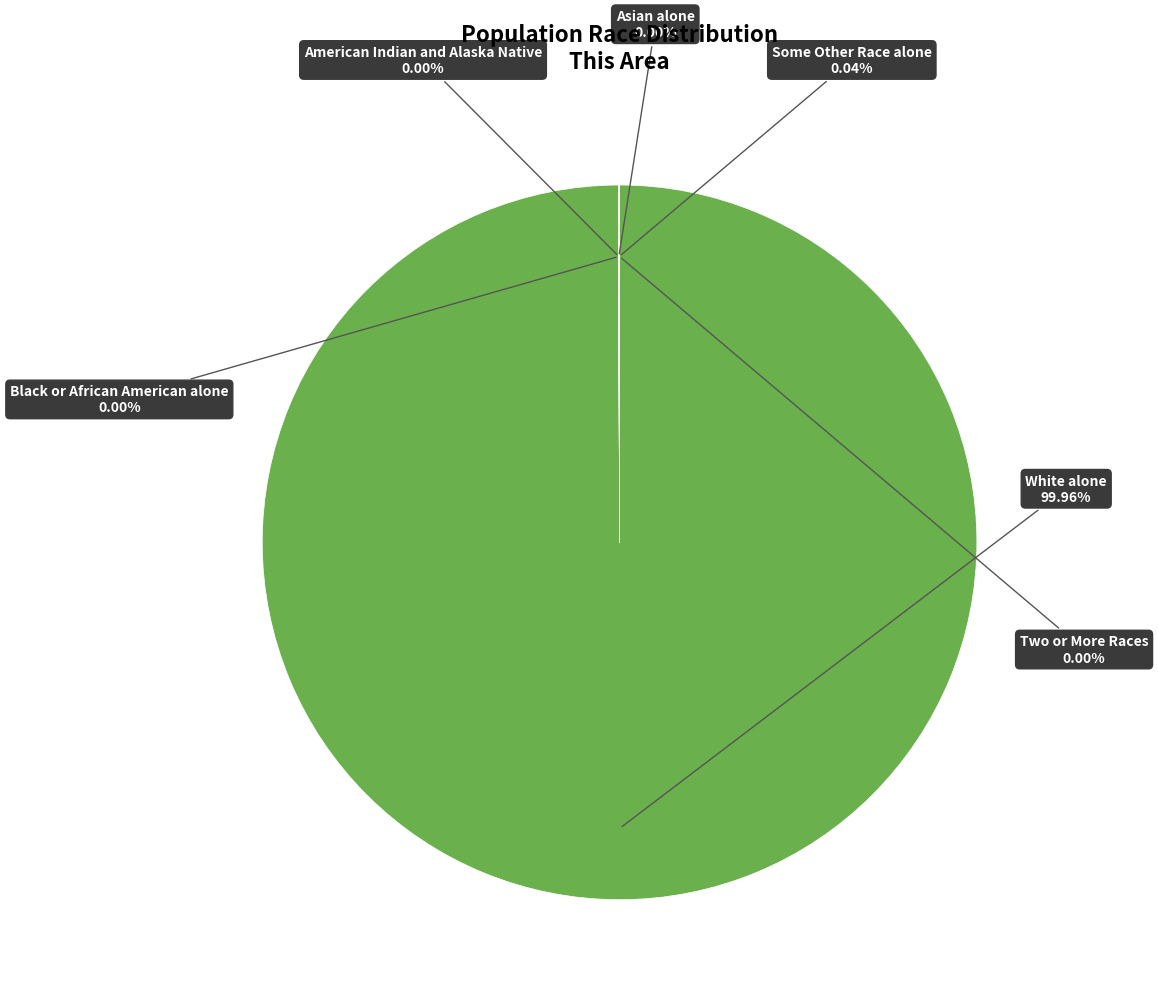

Which slice is the largest?

White alone